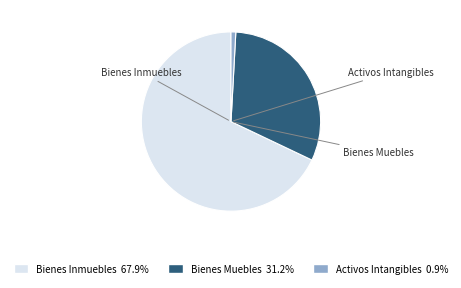

Between Bienes Inmuebles and Bienes Muebles, which is larger?

Bienes Inmuebles